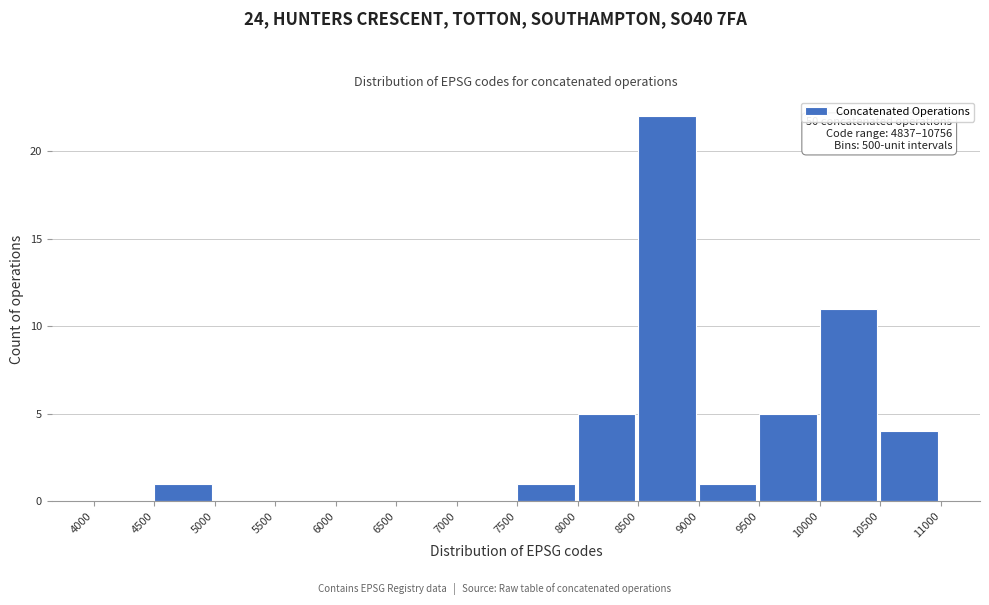

Which range on the x-axis has the tallest bar?

8500 to 9000